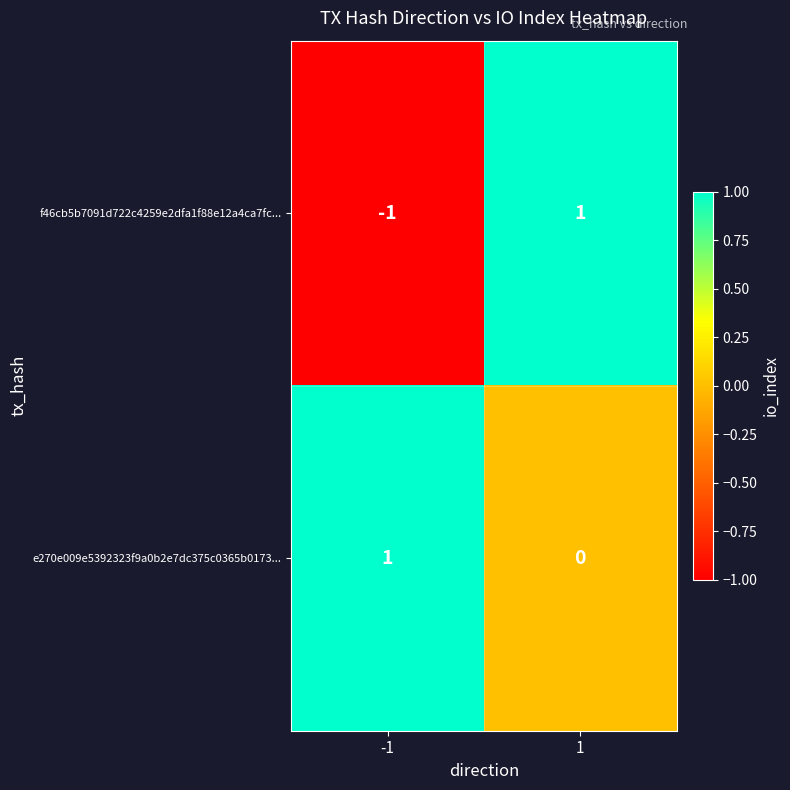

List the series in order of their overall mean, lowest first.

f46cb5b7091d722c4259e2dfa1f88e12a4ca7fc..., e270e009e5392323f9a0b2e7dc375c0365b0173...